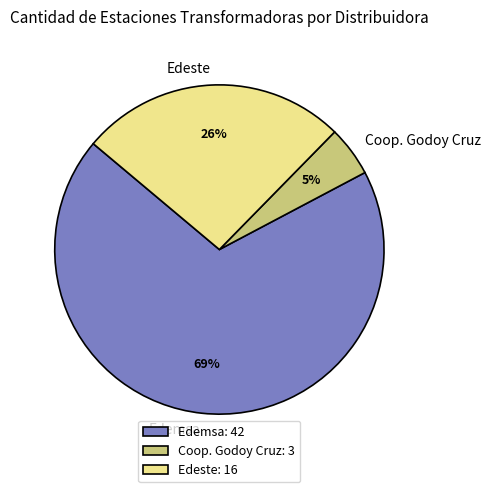

What percentage is the Edeste slice, to the nearest percent?

26%